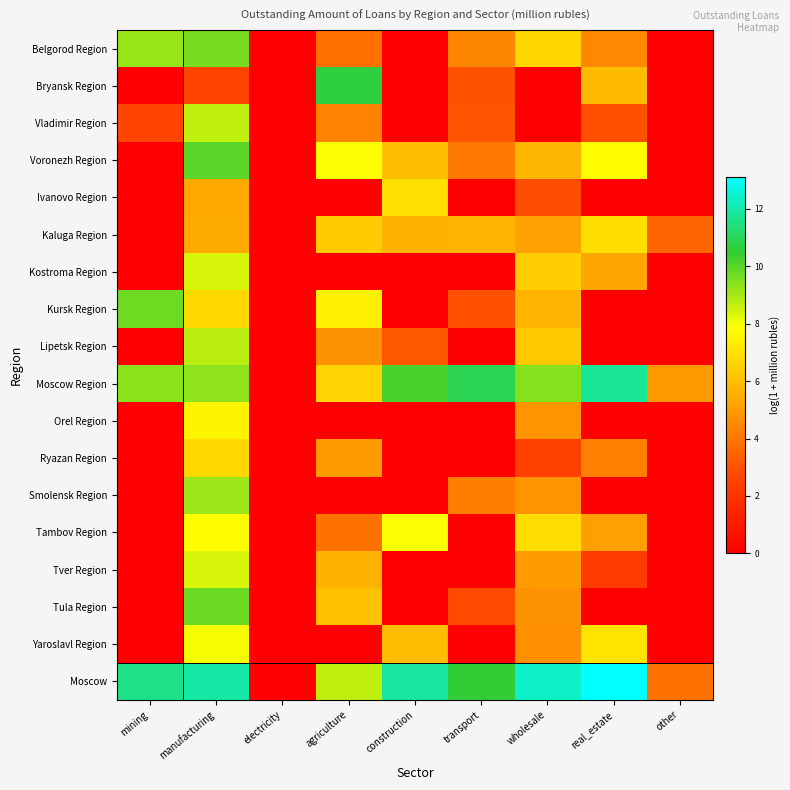

Reading left to right, list all the values displayed in this chart.

Belgorod Region: mining=9.2	manufacturing=9.6	electricity=0.0	agriculture=3.8	construction=0.0	transport=4.4	wholesale=6.7	real_estate=4.5	other=0.0
Bryansk Region: mining=0.0	manufacturing=2.6	electricity=0.0	agriculture=10.7	construction=0.0	transport=3.0	wholesale=0.0	real_estate=5.9	other=0.0
Vladimir Region: mining=2.6	manufacturing=8.7	electricity=0.0	agriculture=4.3	construction=0.0	transport=3.1	wholesale=0.0	real_estate=2.9	other=0.0
Voronezh Region: mining=0.0	manufacturing=10.0	electricity=0.0	agriculture=7.9	construction=6.0	transport=4.1	wholesale=5.8	real_estate=7.8	other=0.0
Ivanovo Region: mining=0.0	manufacturing=5.4	electricity=0.0	agriculture=0.0	construction=7.0	transport=0.0	wholesale=2.8	real_estate=0.0	other=0.0
Kaluga Region: mining=0.0	manufacturing=5.4	electricity=0.0	agriculture=6.4	construction=5.7	transport=5.7	wholesale=5.1	real_estate=6.9	other=3.5
Kostroma Region: mining=0.0	manufacturing=8.4	electricity=0.0	agriculture=0.0	construction=0.0	transport=0.0	wholesale=6.5	real_estate=5.3	other=0.0
Kursk Region: mining=9.7	manufacturing=6.8	electricity=0.0	agriculture=7.4	construction=0.0	transport=2.9	wholesale=5.7	real_estate=0.0	other=0.0
Lipetsk Region: mining=0.0	manufacturing=8.8	electricity=0.0	agriculture=4.8	construction=3.2	transport=0.0	wholesale=6.3	real_estate=0.0	other=0.0
Moscow Region: mining=9.3	manufacturing=9.3	electricity=0.0	agriculture=6.6	construction=10.2	transport=10.9	wholesale=9.4	real_estate=11.8	other=4.9
Orel Region: mining=0.0	manufacturing=7.6	electricity=0.0	agriculture=0.0	construction=0.0	transport=0.0	wholesale=4.8	real_estate=0.0	other=0.0
Ryazan Region: mining=0.0	manufacturing=6.7	electricity=0.0	agriculture=5.0	construction=0.0	transport=0.0	wholesale=2.5	real_estate=4.2	other=0.0
Smolensk Region: mining=0.0	manufacturing=9.2	electricity=0.0	agriculture=0.0	construction=0.0	transport=4.2	wholesale=4.8	real_estate=0.0	other=0.0
Tambov Region: mining=0.0	manufacturing=7.8	electricity=0.0	agriculture=3.9	construction=7.9	transport=0.0	wholesale=6.9	real_estate=5.1	other=0.0
Tver Region: mining=0.0	manufacturing=8.4	electricity=0.0	agriculture=5.7	construction=0.0	transport=0.0	wholesale=5.0	real_estate=2.3	other=0.0
Tula Region: mining=0.0	manufacturing=9.8	electricity=0.0	agriculture=6.1	construction=0.0	transport=2.8	wholesale=4.7	real_estate=0.0	other=0.0
Yaroslavl Region: mining=0.0	manufacturing=8.0	electricity=0.0	agriculture=0.0	construction=6.0	transport=0.0	wholesale=4.7	real_estate=7.1	other=0.0
Moscow: mining=11.6	manufacturing=12.0	electricity=0.0	agriculture=8.7	construction=11.9	transport=10.5	wholesale=12.4	real_estate=13.1	other=3.9